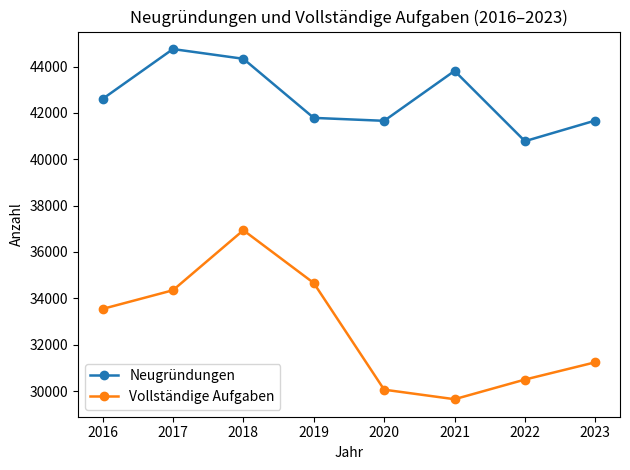

At which category does the chart reach its minimum across all series?

2021